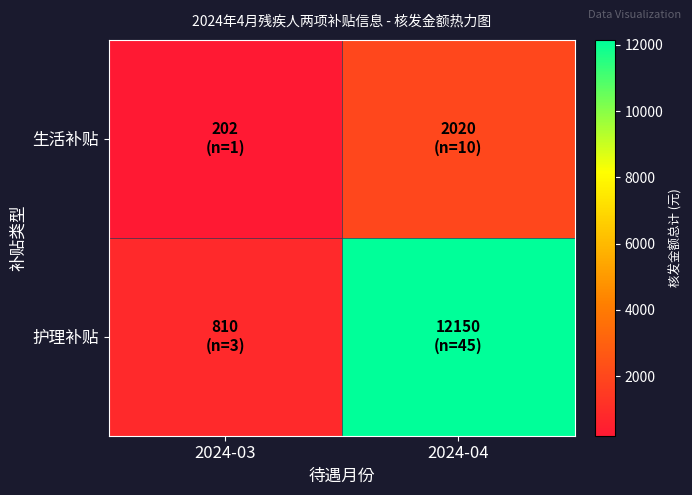

At which category does the chart reach its peak across all series?

2024-04